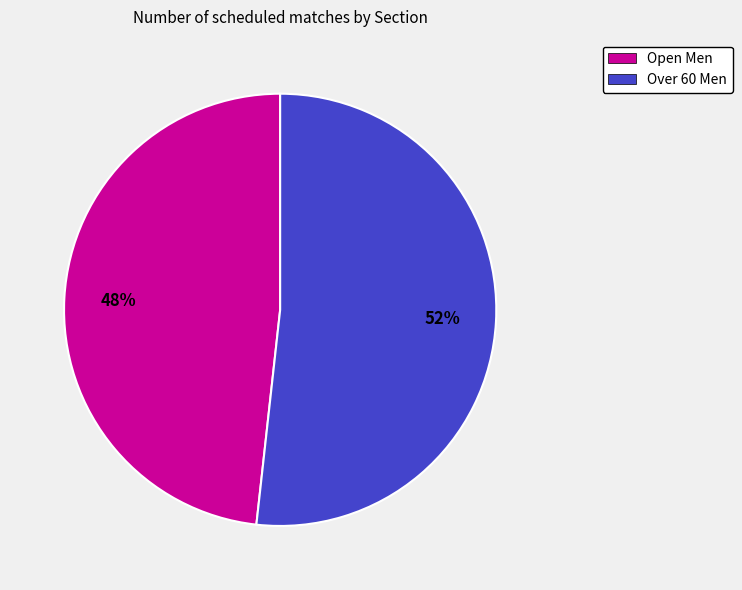

Combined, do Open Men and Over 60 Men account for over 50%?

Yes